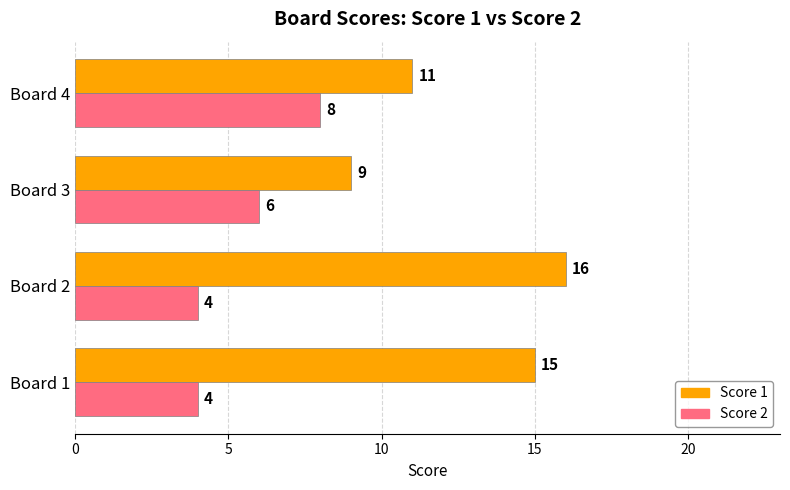

How many Score 2 values are between 4 and 8?

4